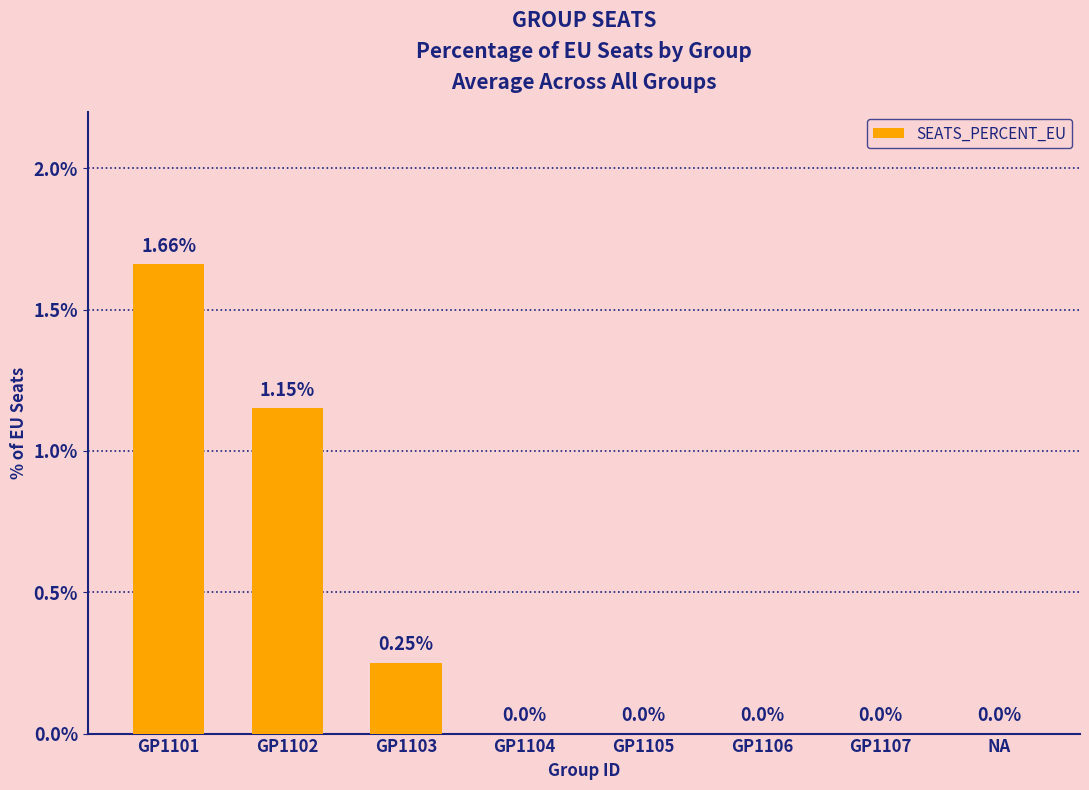

Between GP1105 and GP1103, which is larger?

GP1103